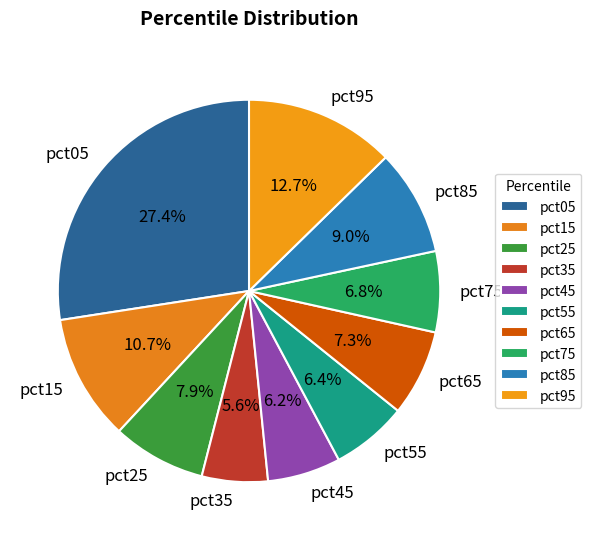

How many segments does this pie chart have?

10